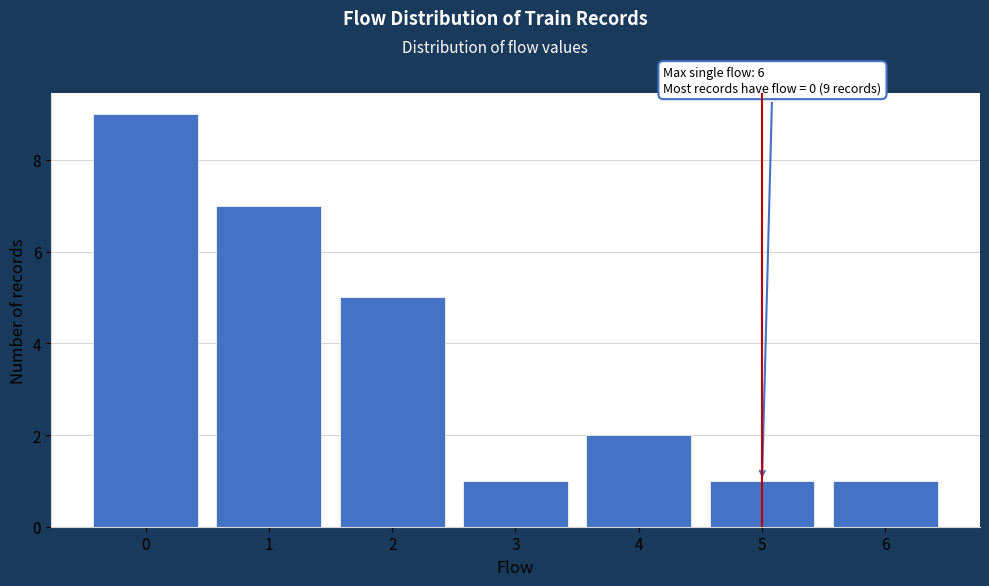

Over which range of the x-axis is the bar tallest?

-0.5 to 0.5